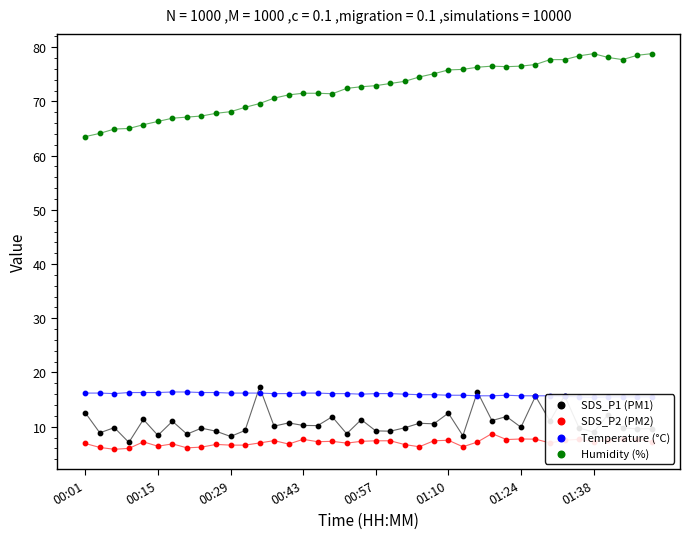

At how many categories does at least one series exceed 48?

40